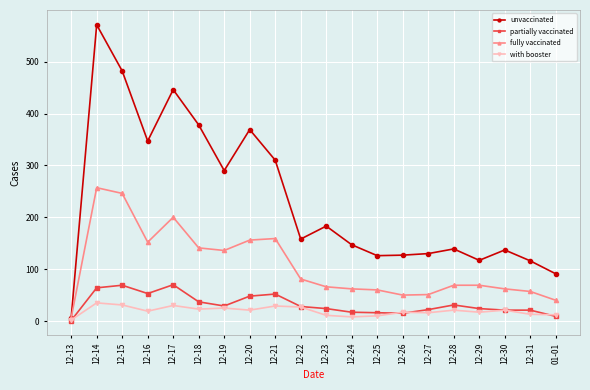

What is the label of the 17th point from the left?

12-29